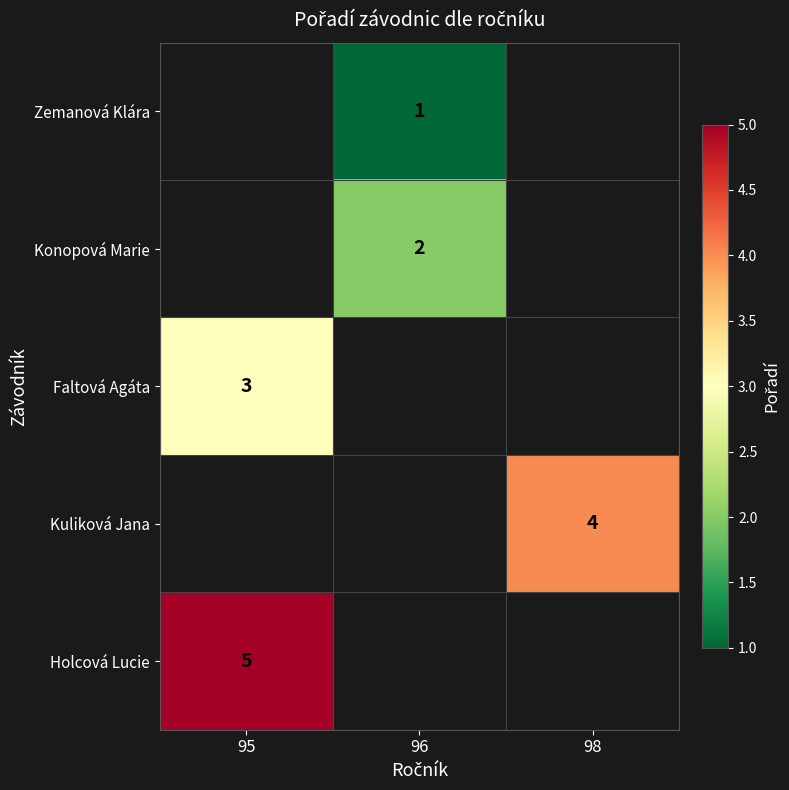

The value of Zemanová Klára at 96 is 0.7. True or false?

False